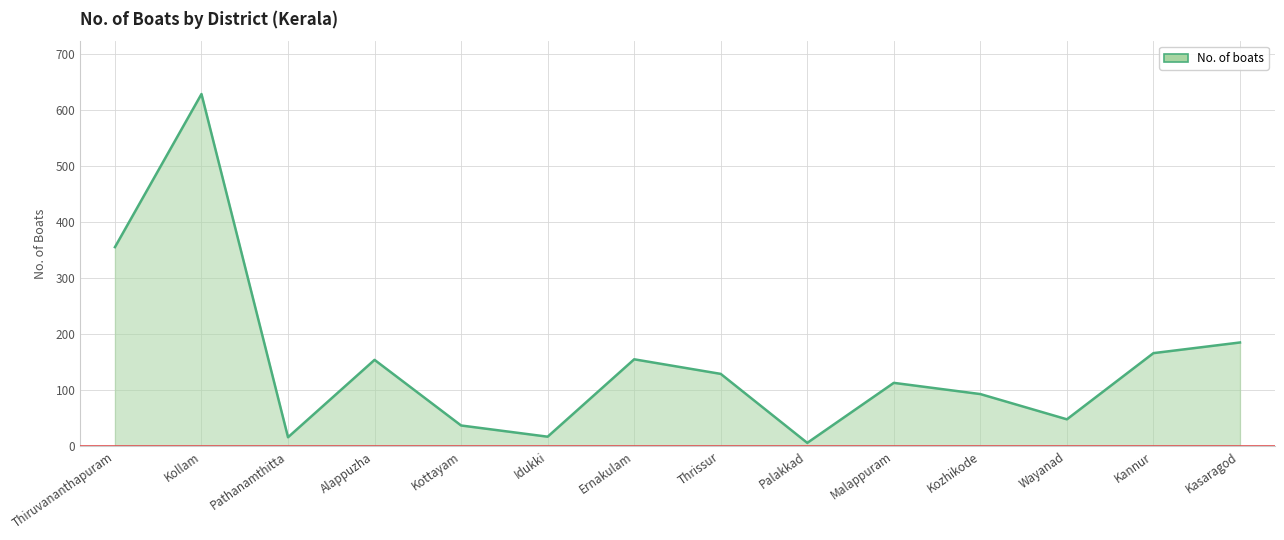

The chart shows a value of 355 at Thiruvananthapuram. True or false?

True